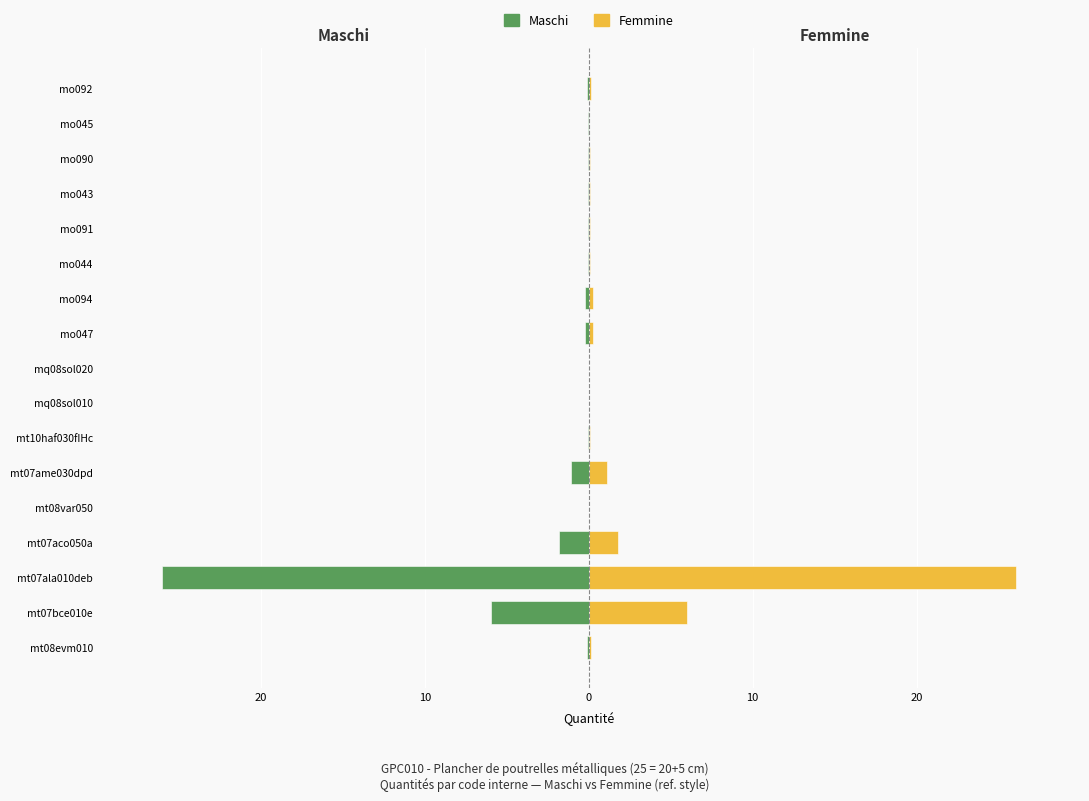

Which series has the largest range (max minus min)?

Maschi